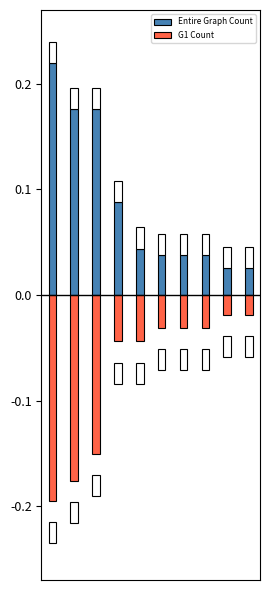

Reading left to right, list all the values displayed in this chart.

Entire Graph Count: 0=0.2	1=0.2	2=0.2	3=0.1	4=0.0	5=0.0	6=0.0	7=0.0	8=0.0	9=0.0
G1 Count: 0=-0.2	1=-0.2	2=-0.2	3=-0.0	4=-0.0	5=-0.0	6=-0.0	7=-0.0	8=-0.0	9=-0.0